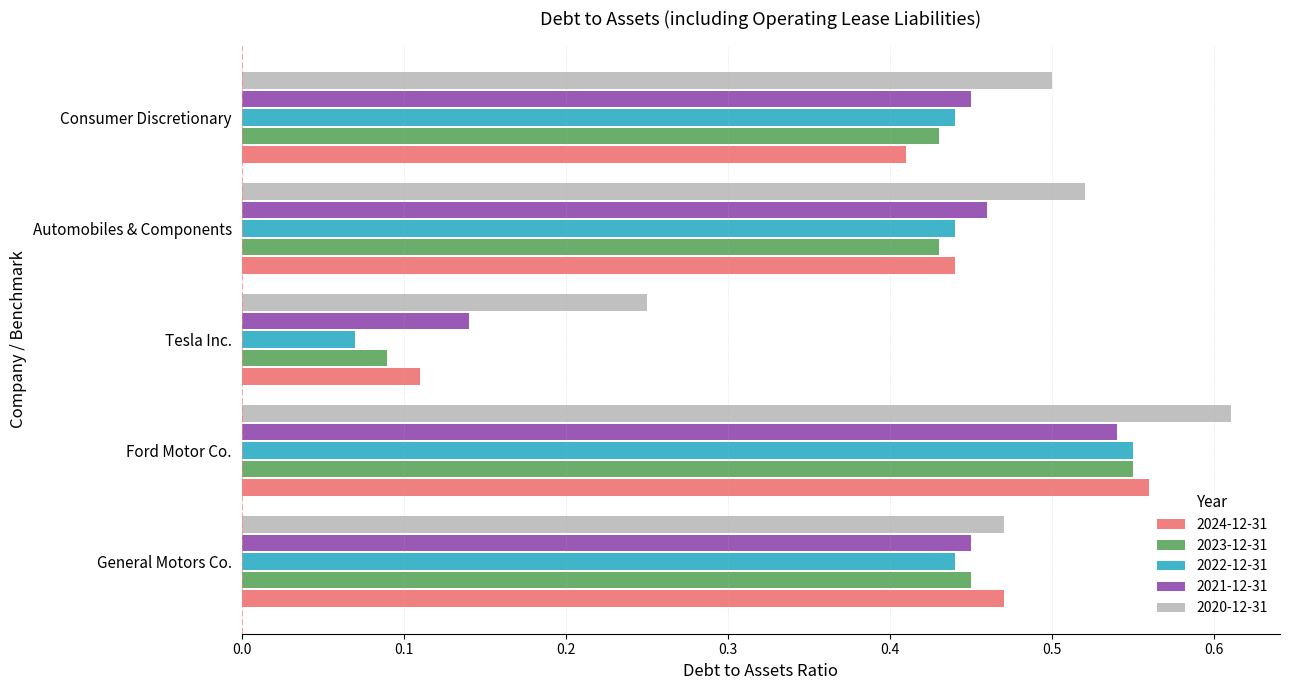

What are all the series names shown in the legend?

2024-12-31, 2023-12-31, 2022-12-31, 2021-12-31, 2020-12-31